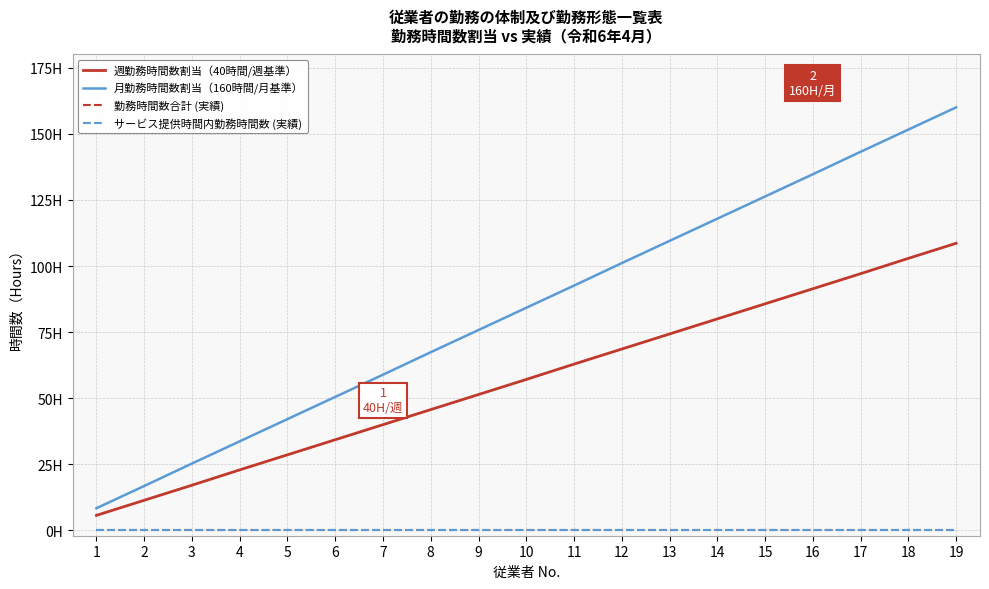

Does the chart have visible grid lines?

Yes